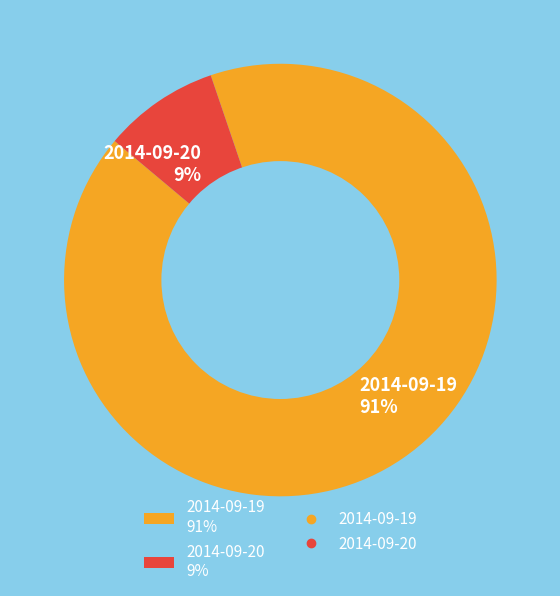

Combined, do 2014-09-20 9% and 2014-09-19 91% account for over 50%?

Yes